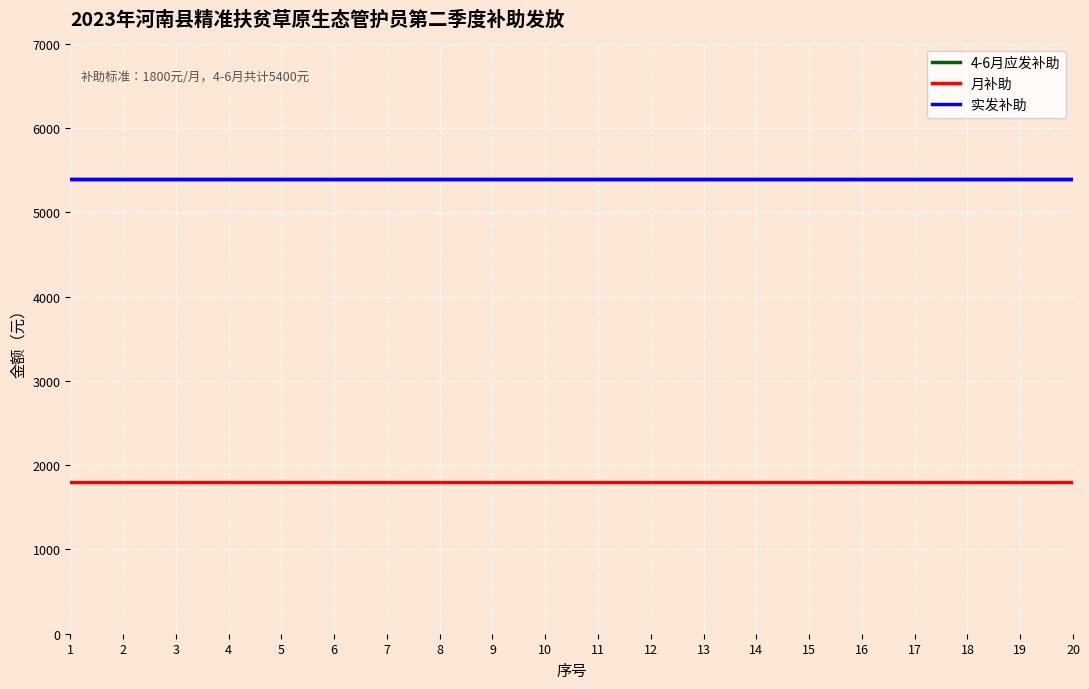

Is this an area chart (filled region under the line)?

No